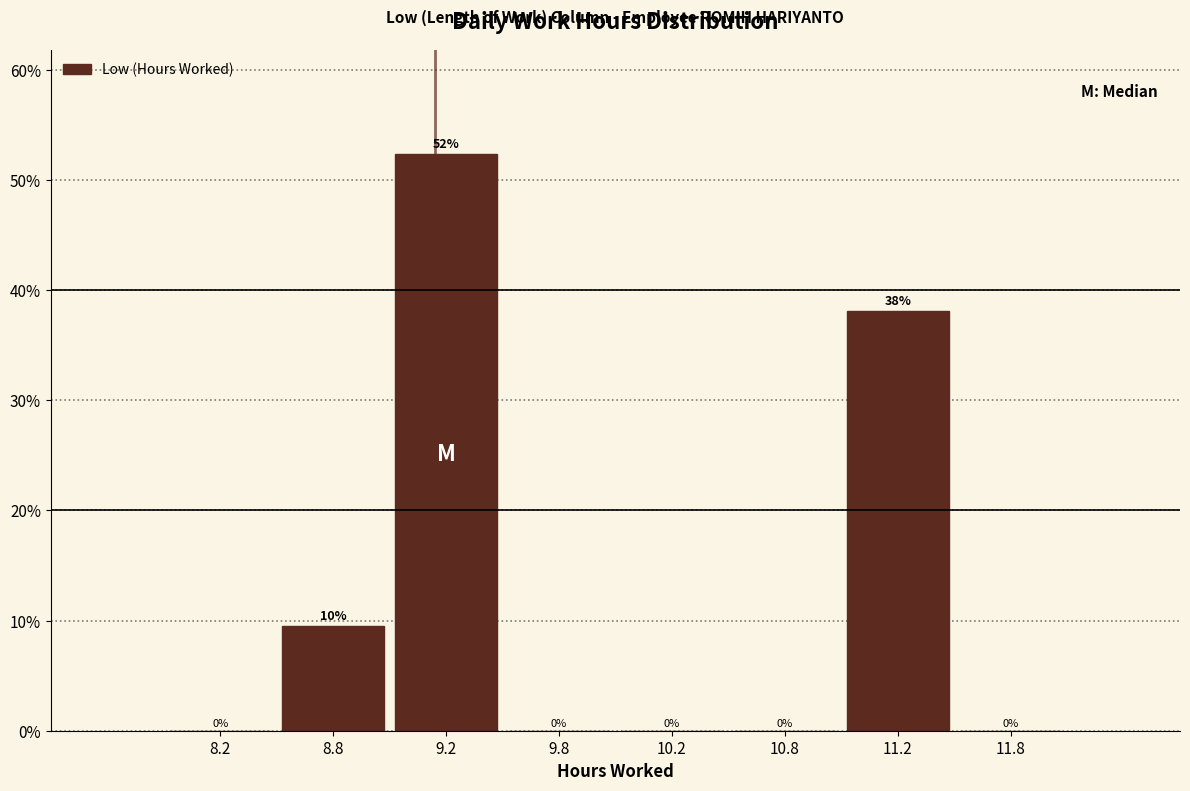

Over which range of the x-axis is the bar tallest?

9.0 to 9.5